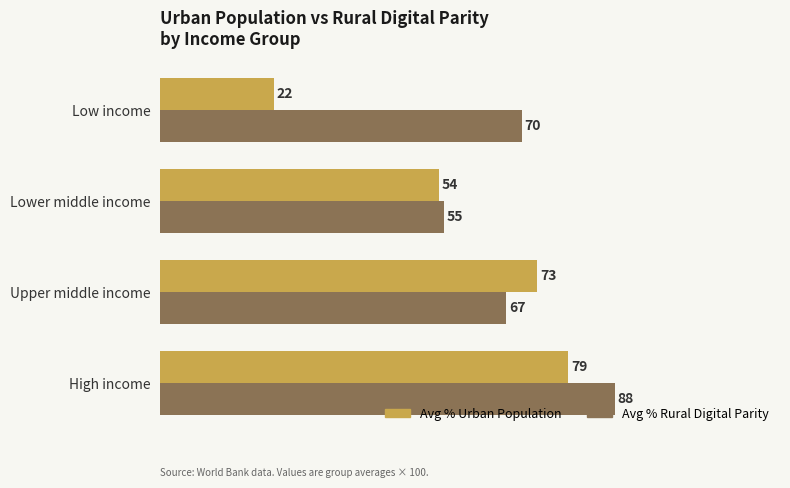

The value of Avg % Rural Digital Parity at Lower middle income is 55. True or false?

True